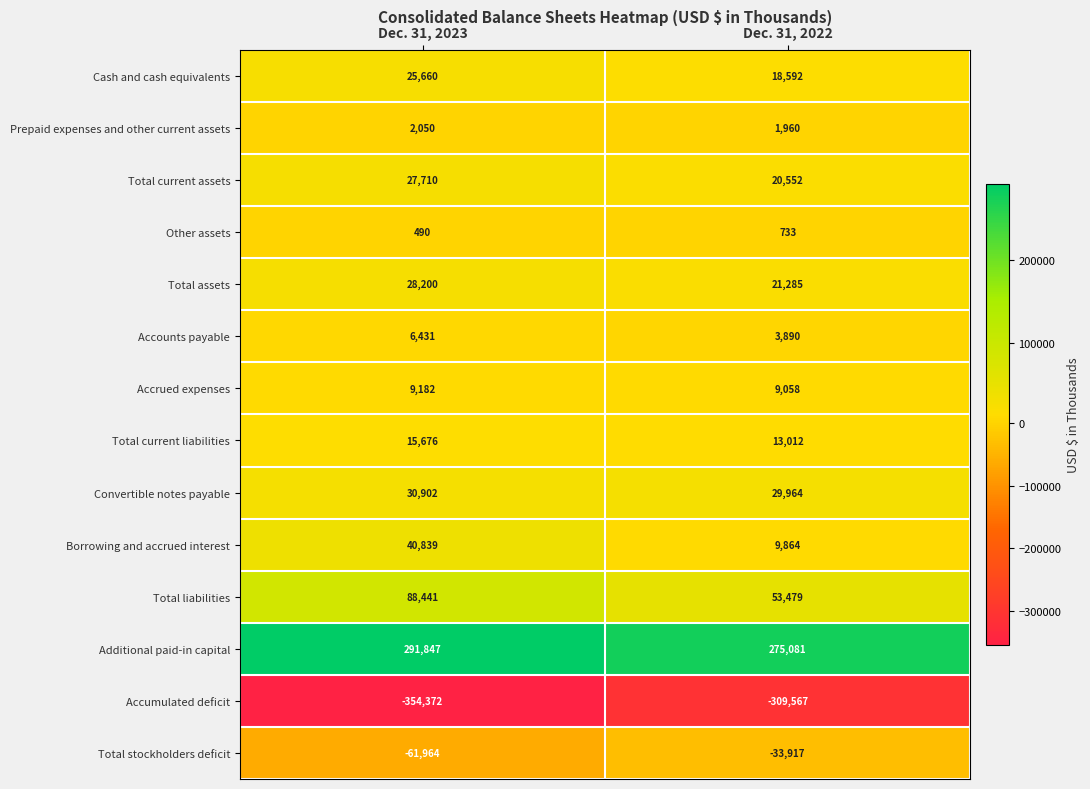

Reading left to right, extract all data points from this chart.

Cash and cash equivalents: 25660	18592
Prepaid expenses and other current assets: 2050	1960
Total current assets: 27710	20552
Other assets: 490	733
Total assets: 28200	21285
Accounts payable: 6431	3890
Accrued expenses: 9182	9058
Total current liabilities: 15676	13012
Convertible notes payable: 30902	29964
Borrowing and accrued interest: 40839	9864
Total liabilities: 88441	53479
Additional paid-in capital: 291847	275081
Accumulated deficit: -354372	-309567
Total stockholders deficit: -61964	-33917